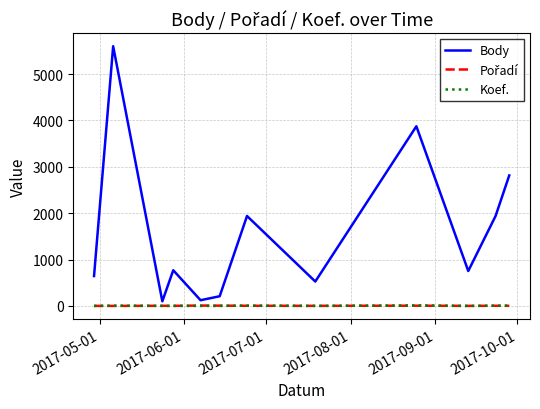

What is the difference between the maximum and minimum values in the Koef. series?

11